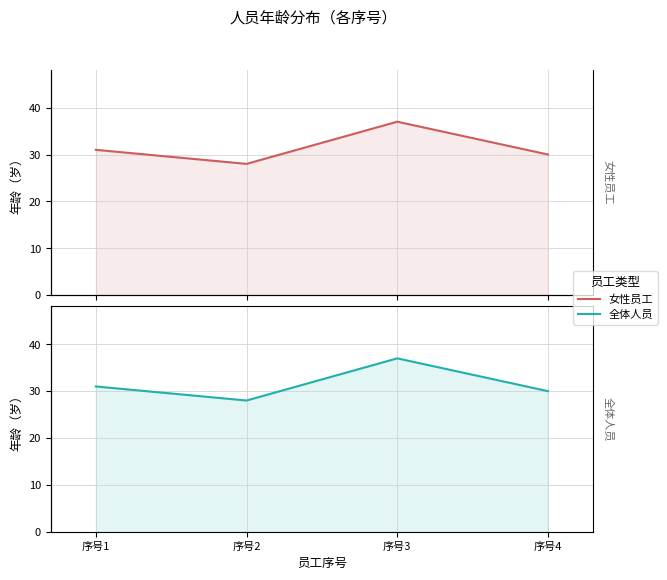

What is the value of the 4th point from the left?

30